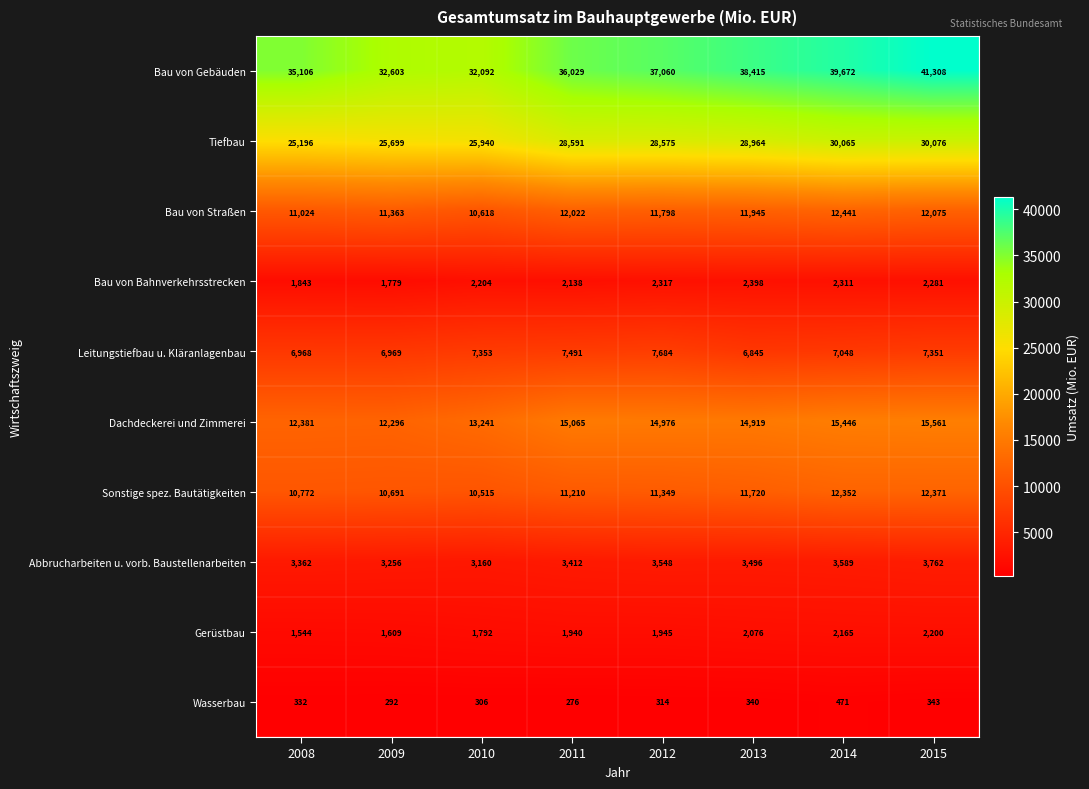

At how many categories does at least one series exceed 5304?

8